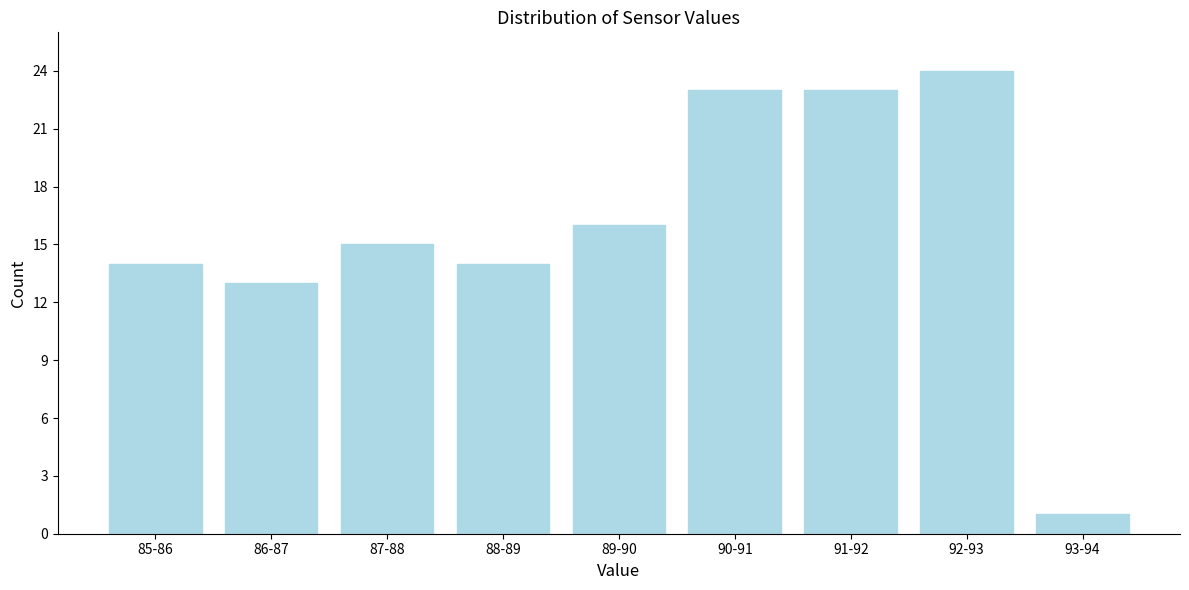

Reading left to right, what are all the values shown in this chart?

14	13	15	14	16	23	23	24	1